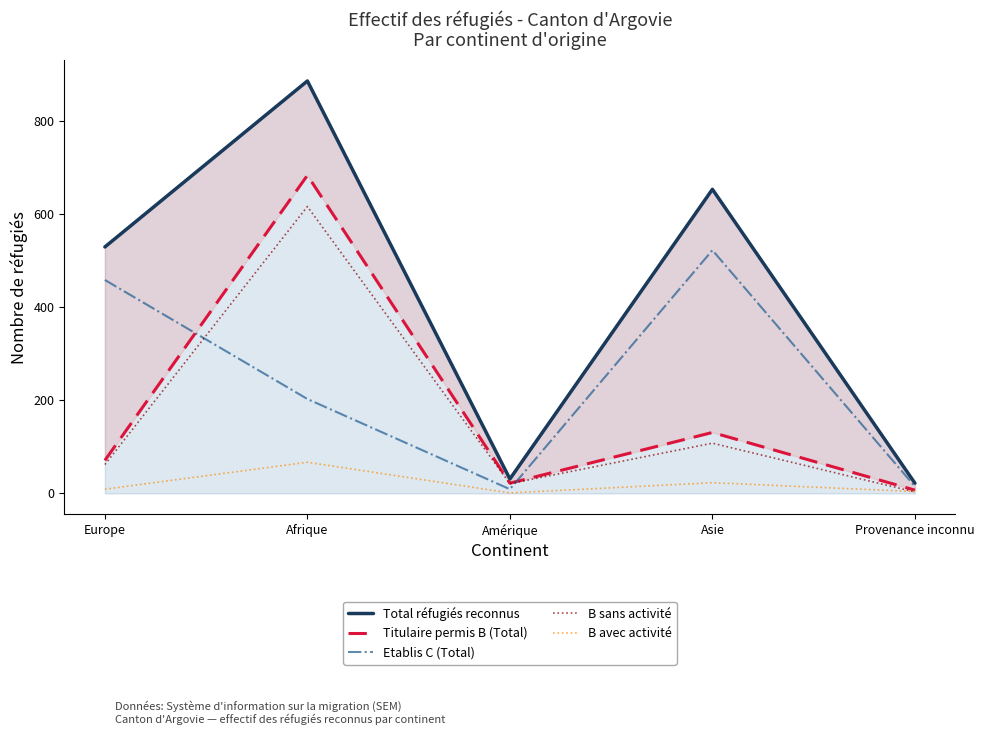

How many intersections are there between Titulaire permis B (Total) and Etablis C (Total)?

2